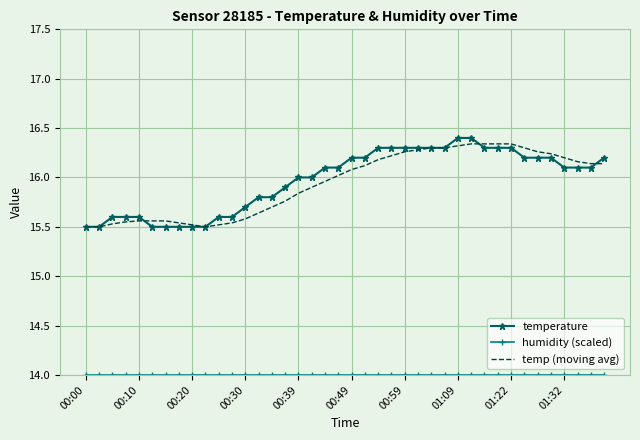

What is the maximum value shown in the chart?

16.4